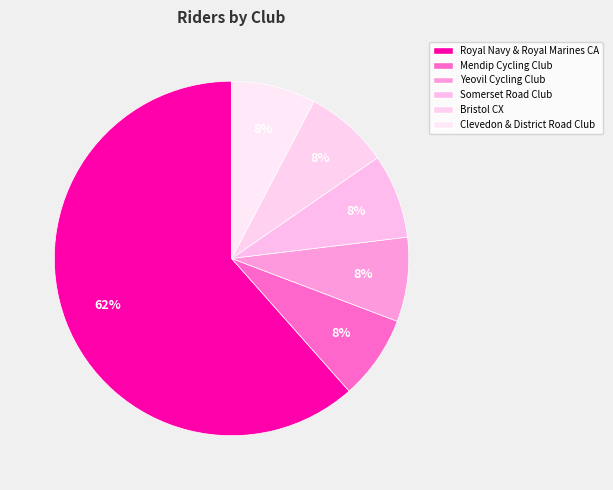

What is the change in value from Royal Navy & Royal Marines CA to Somerset Road Club?

-7